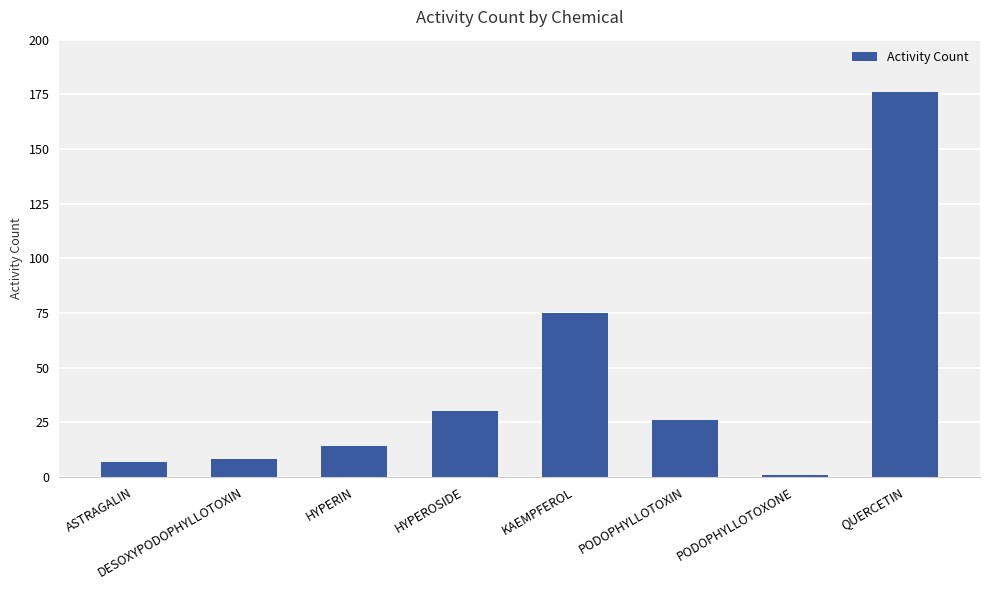

What is the greatest value displayed?

176